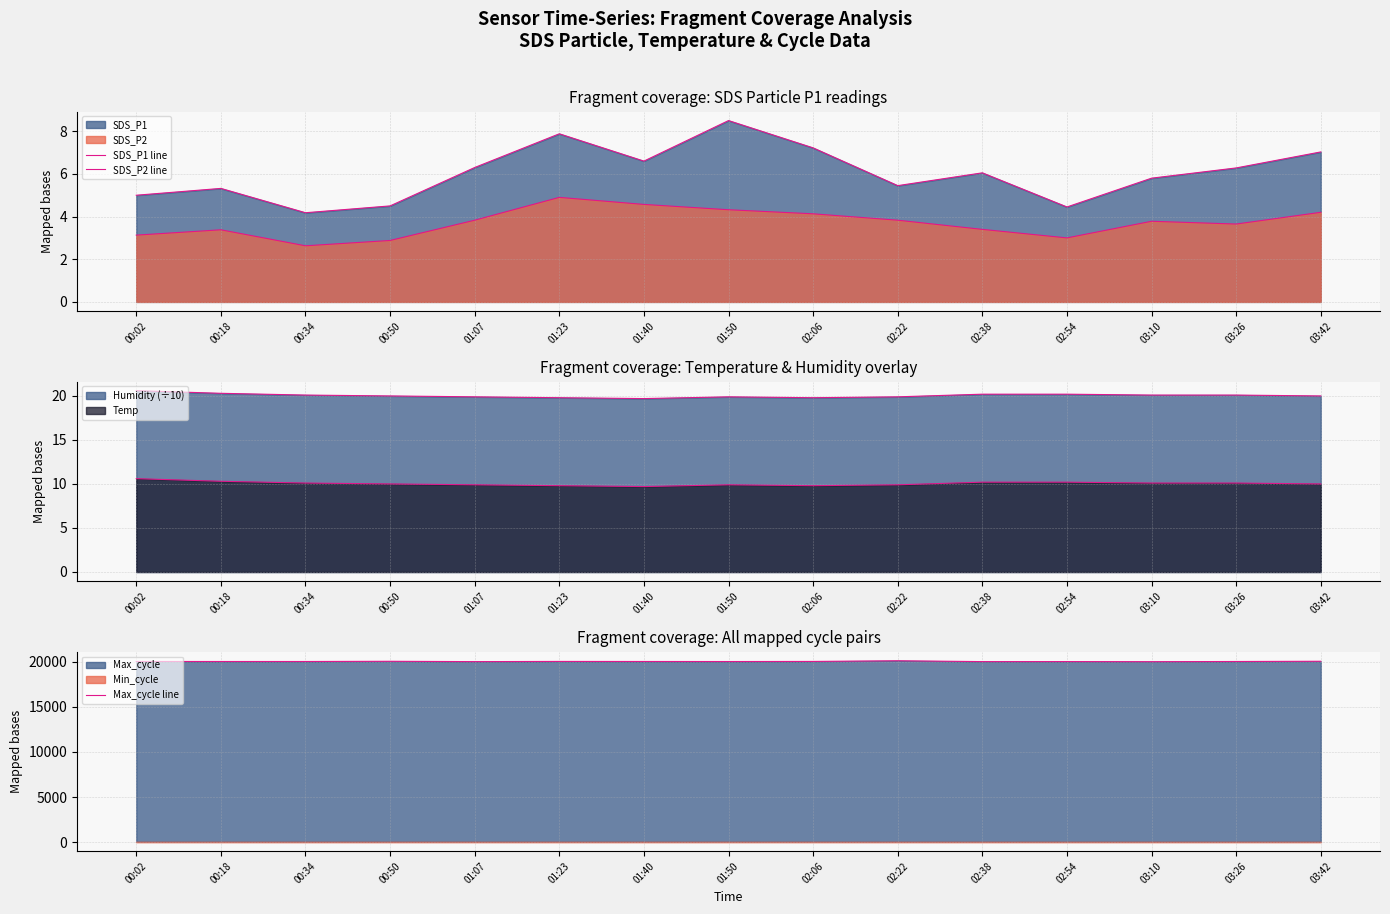

What is the difference between the maximum and second lowest values in the SDS_P2 line series?

2.0